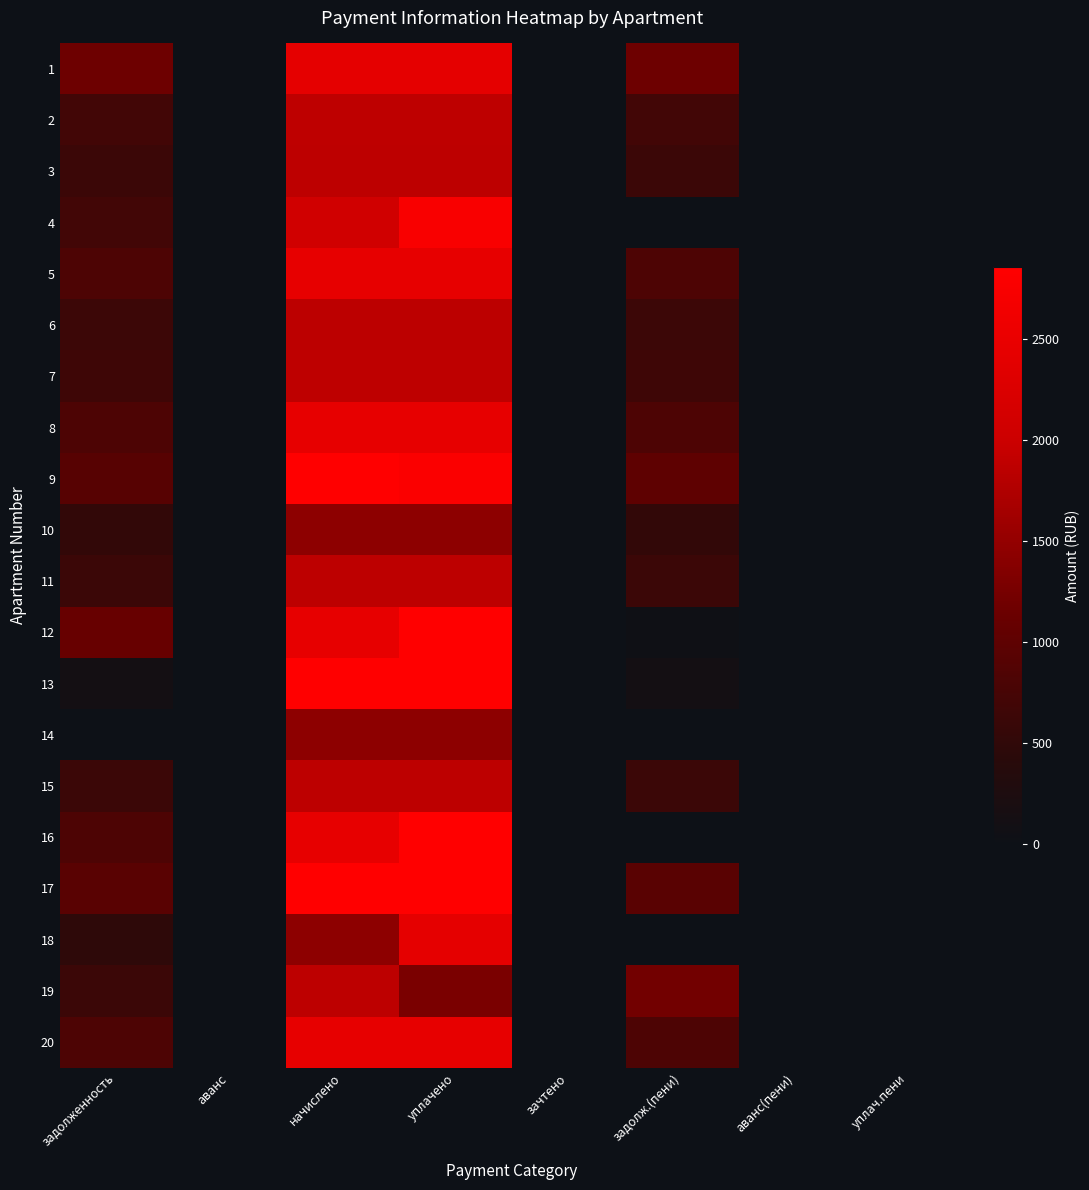

What is the total value across all series at задолж.(пени)?

11324.6